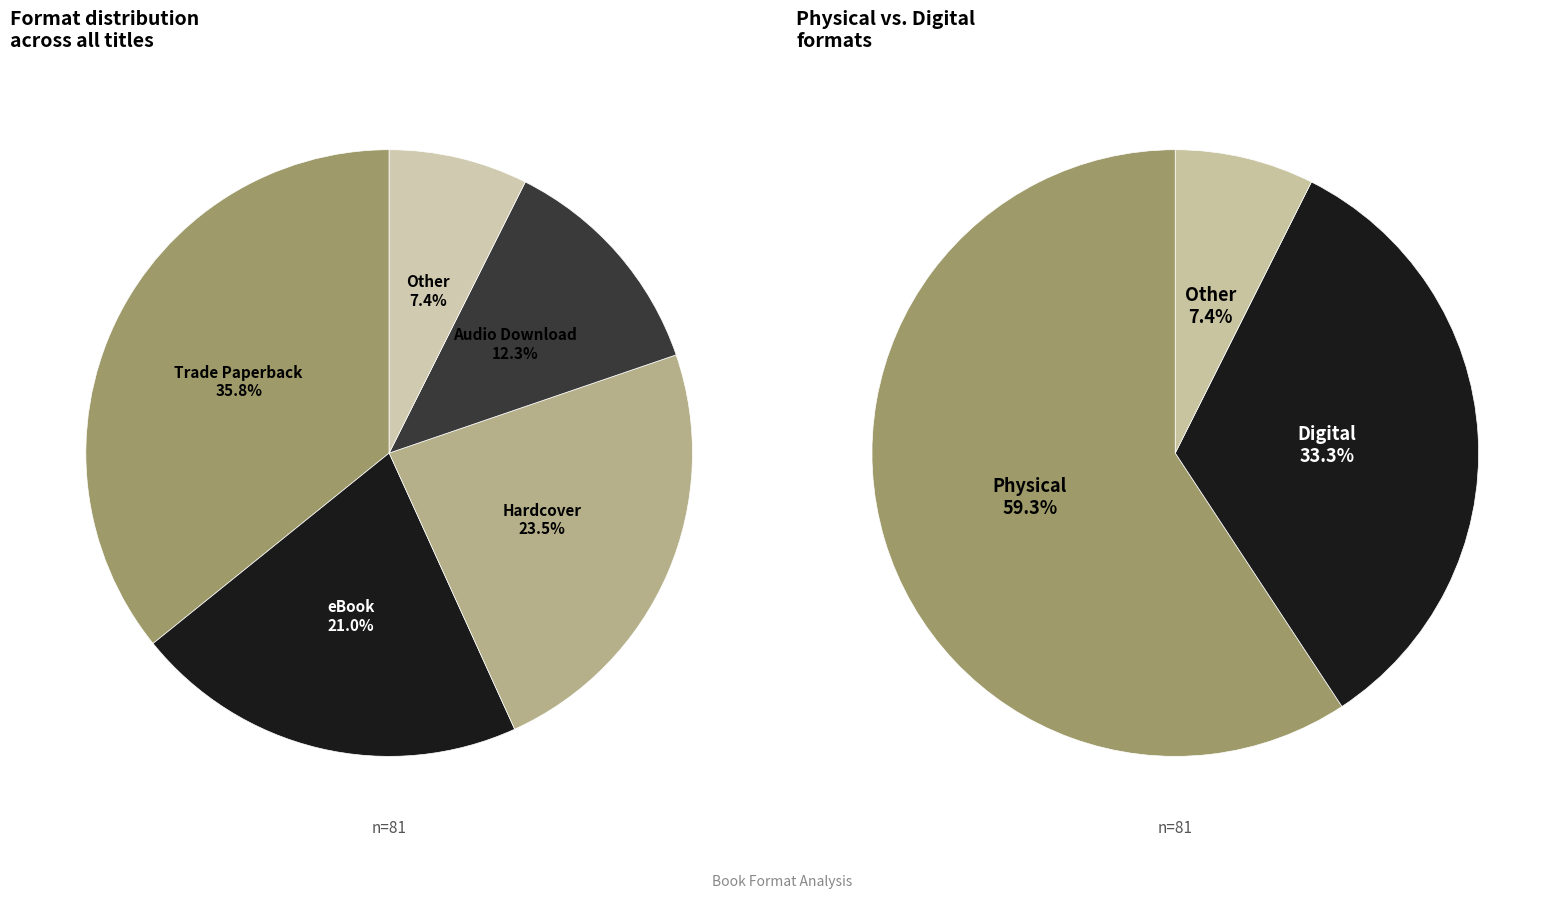

Which slice is the largest?

Trade Paperback